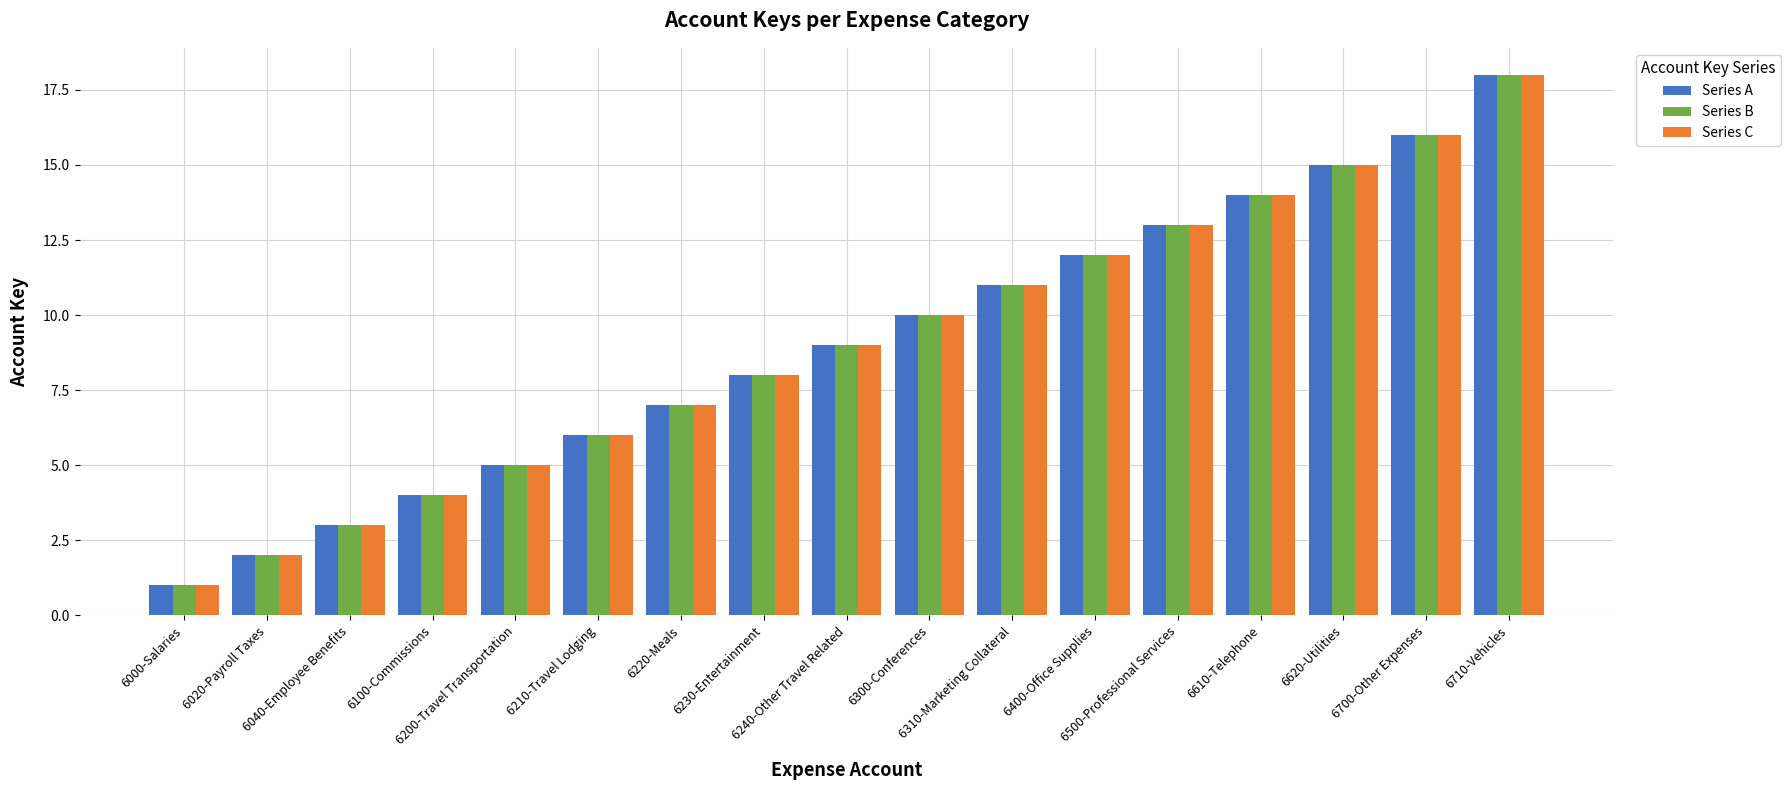

Which category has the highest value in the Series A series?

6710-Vehicles